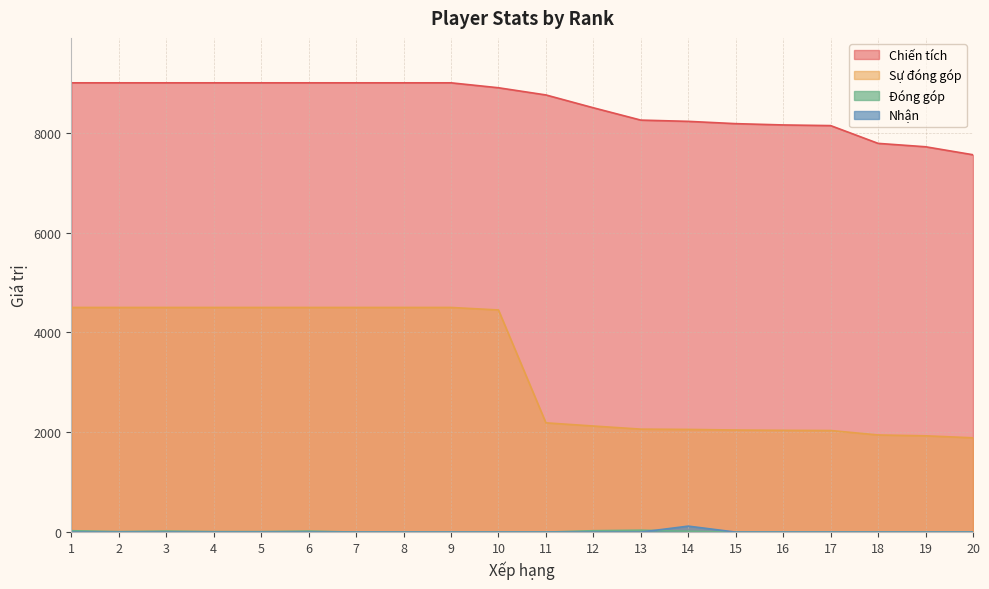

Reading right to left, transcribe all the data shown in this chart.

Chiến tích: 7559	7719	7787	8143	8156	8182	8228	8253	8500	8757	8901	9000	9000	9000	9000	9000	9000	9000	9000	9000
Sự đóng góp: 1889	1929	1946	2035	2039	2045	2057	2063	2125	2189	4450	4500	4500	4500	4500	4500	4500	4500	4500	4500
Đóng góp: 0	0	0	0	0	0	18	38	28	0	0	0	0	0	20	10	10	20	10	28
Nhận: 0	0	0	0	0	0	120	0	0	0	0	0	0	0	0	0	0	0	0	0